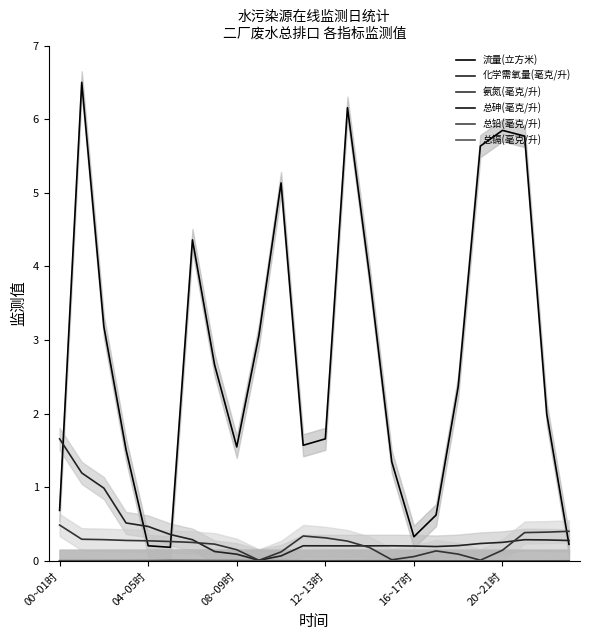

What are all the series names shown in the legend?

流量(立方米), 化学需氧量(毫克/升), 氨氮(毫克/升), 总砷(毫克/升), 总铅(毫克/升), 总镉(毫克/升)